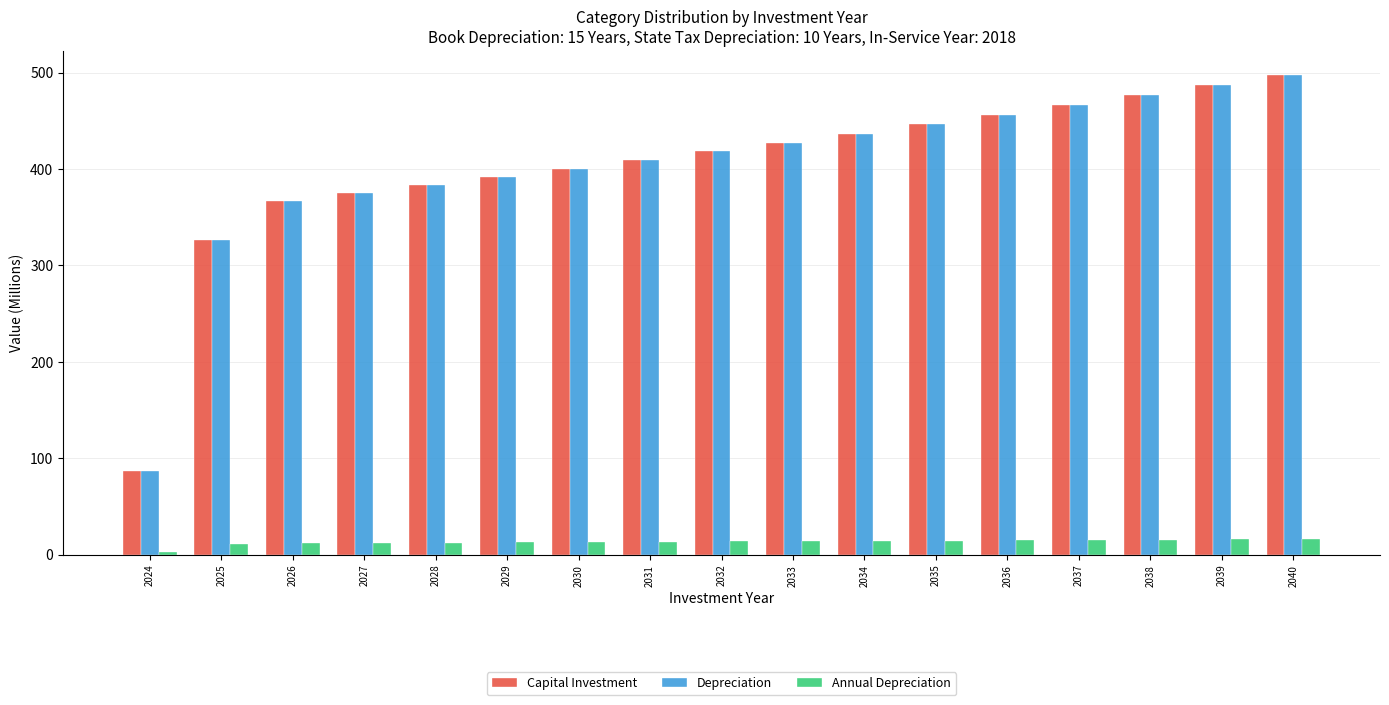

Does the chart contain any negative values?

No